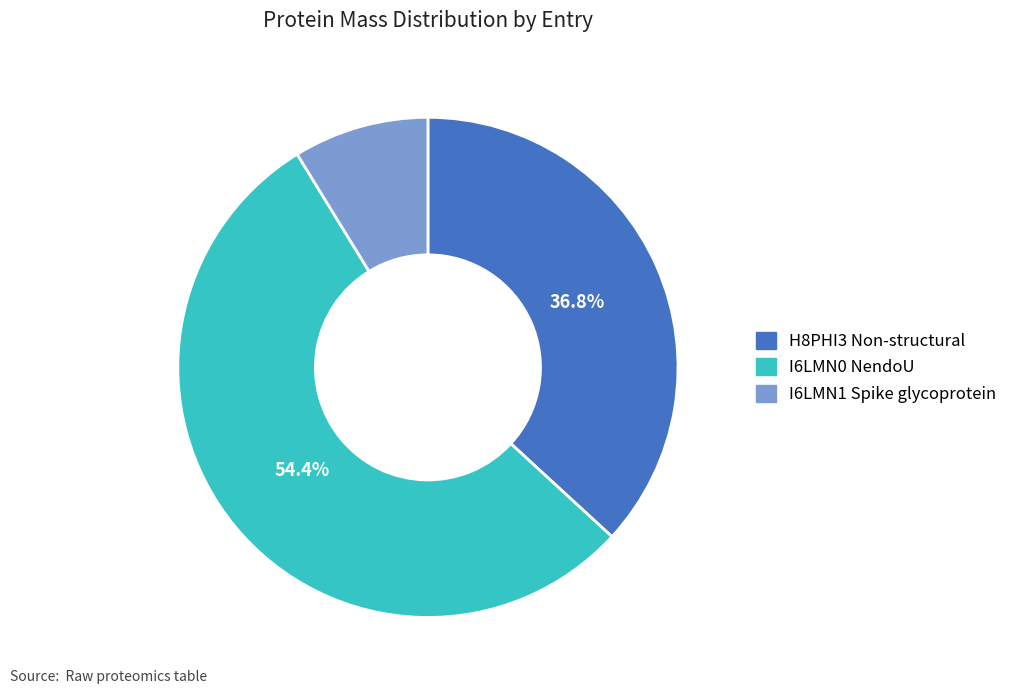

How many slices are in this pie chart?

3